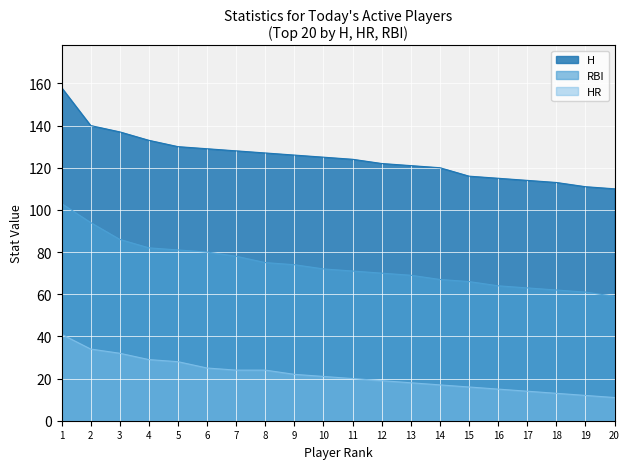

True or false: H has more than 0 interior local peaks.

False